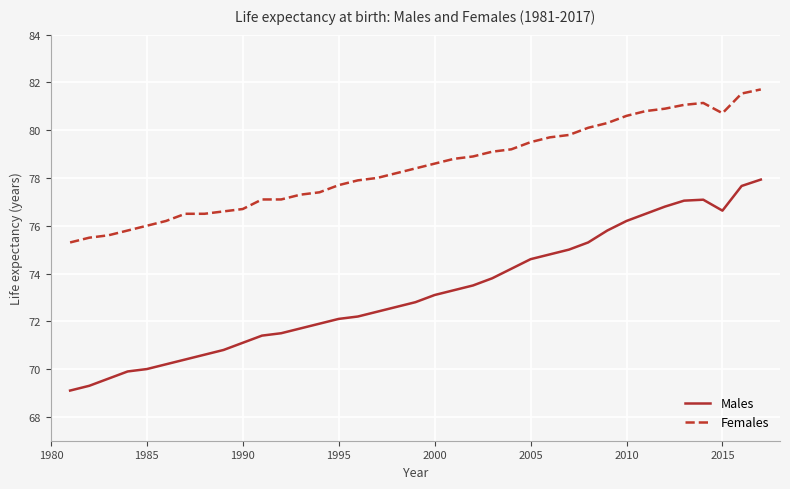

Rank the series by their maximum value, from lowest to highest.

Males, Females